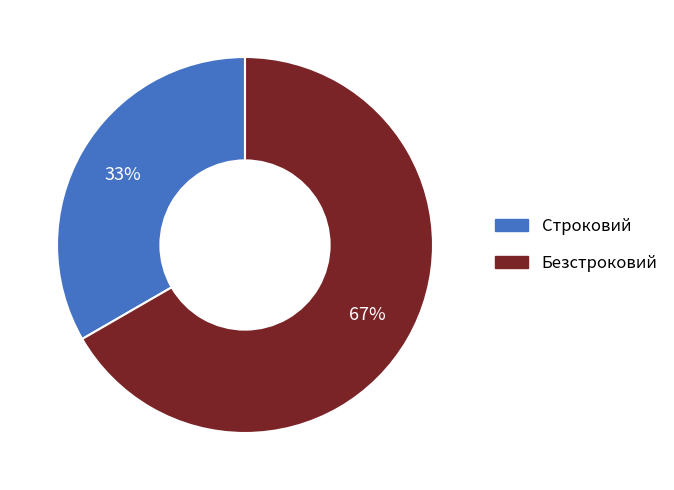

How many slices are in this pie chart?

2